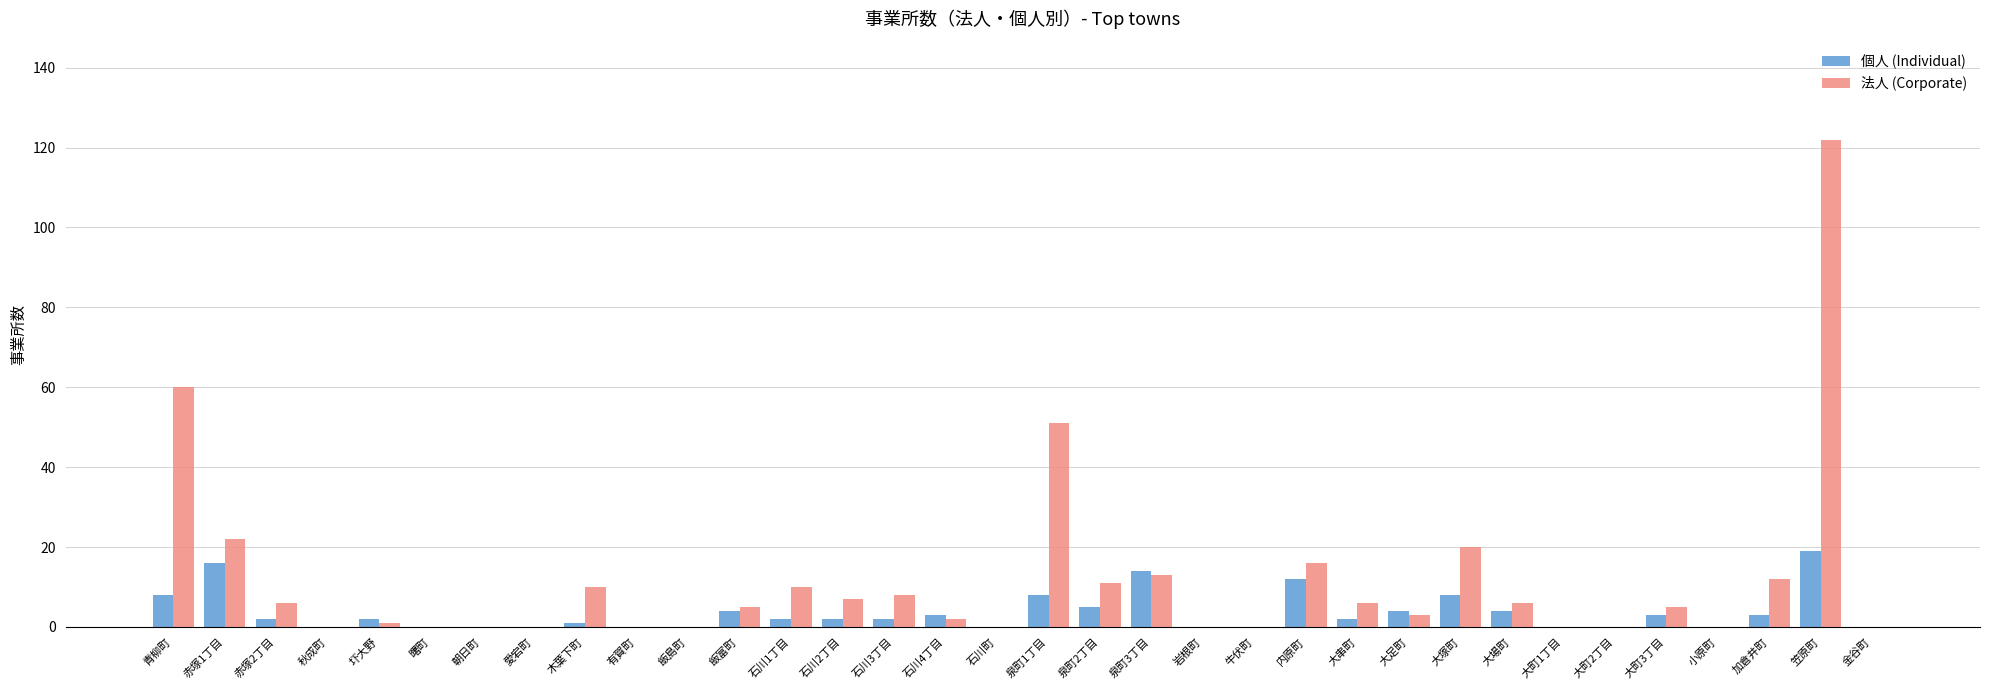

Reading right to left, transcribe all the data shown in this chart.

個人 (Individual): 0	19	3	0	3	0	0	4	8	4	2	12	0	0	14	5	8	0	3	2	2	2	4	0	0	1	0	0	0	2	0	2	16	8
法人 (Corporate): 0	122	12	0	5	0	0	6	20	3	6	16	0	0	13	11	51	0	2	8	7	10	5	0	0	10	0	0	0	1	0	6	22	60